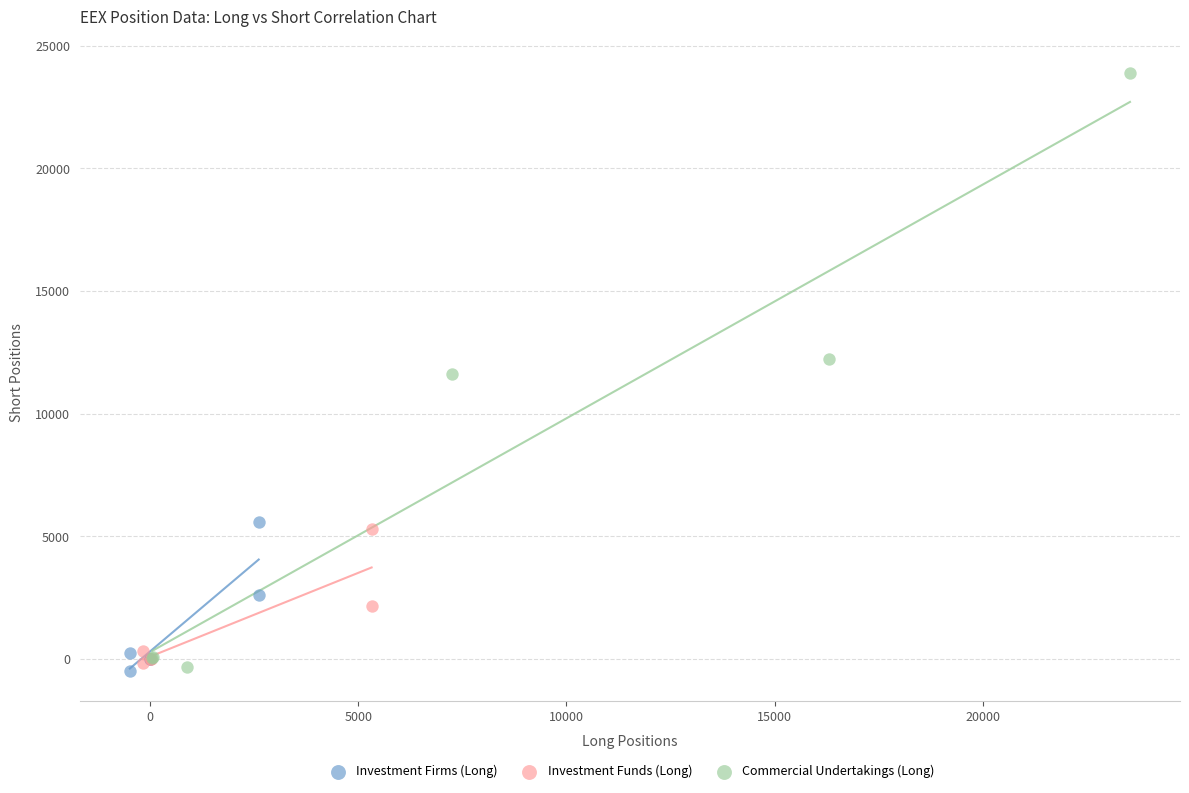

What are all the series names shown in the legend?

Investment Firms (Long), Investment Funds (Long), Commercial Undertakings (Long)